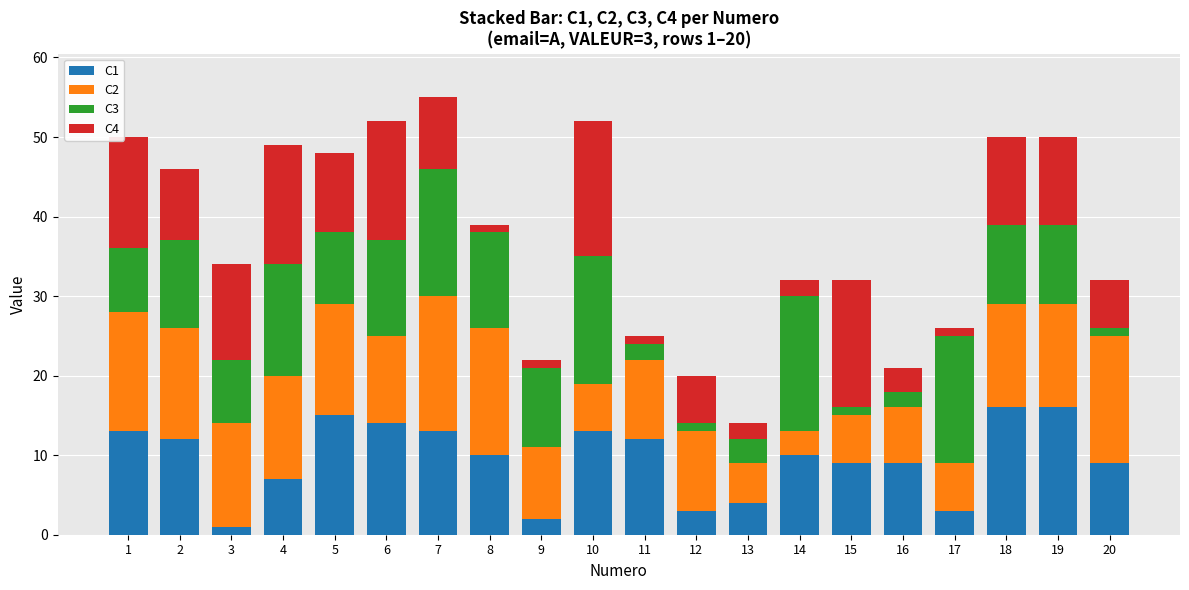

The C1 series shows 12 at 11. True or false?

True